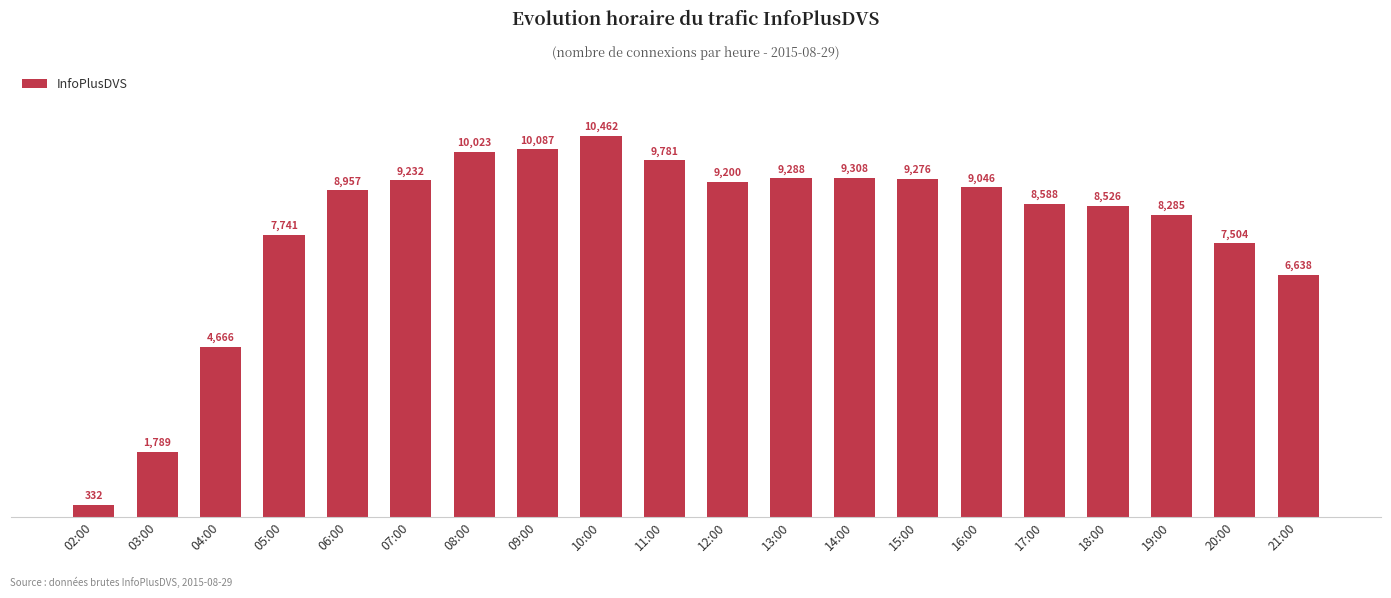

What is the average value?

7936